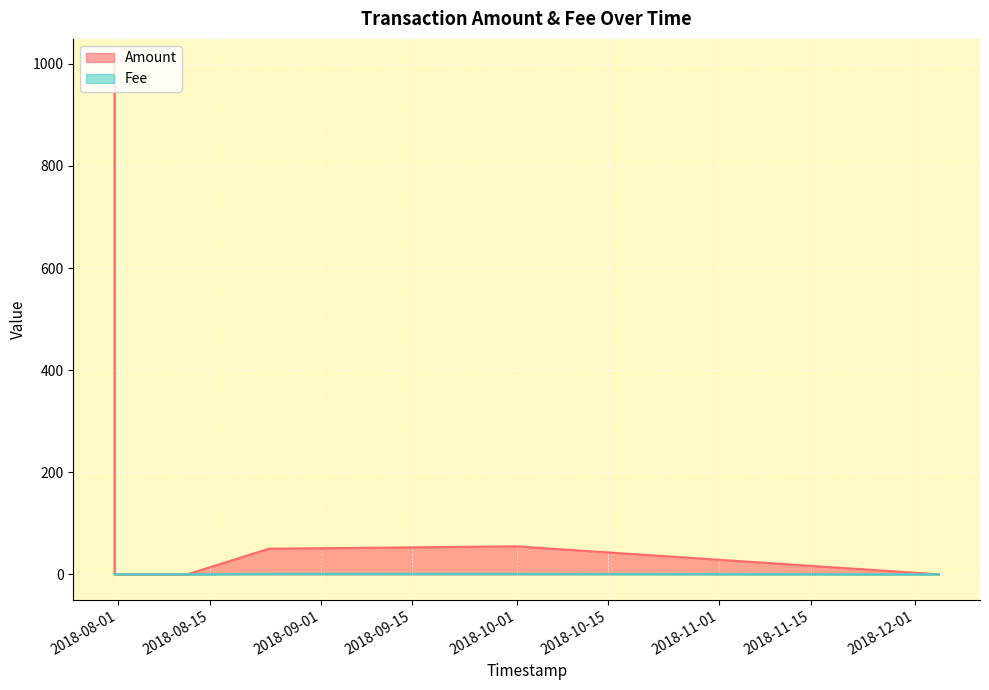

What is the difference between the second highest and second lowest values in the Amount series?

54.9